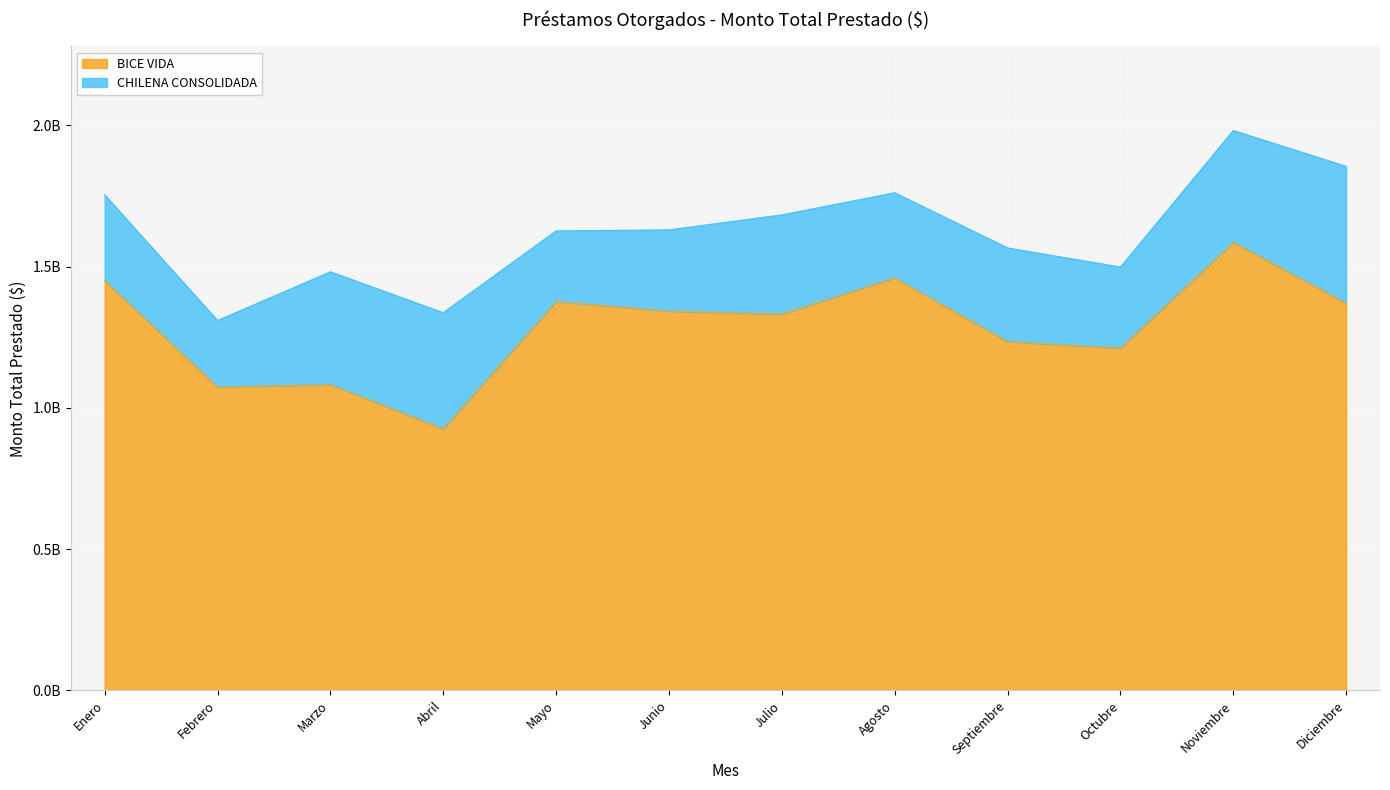

At which category does the data reach its first local valley?

Febrero